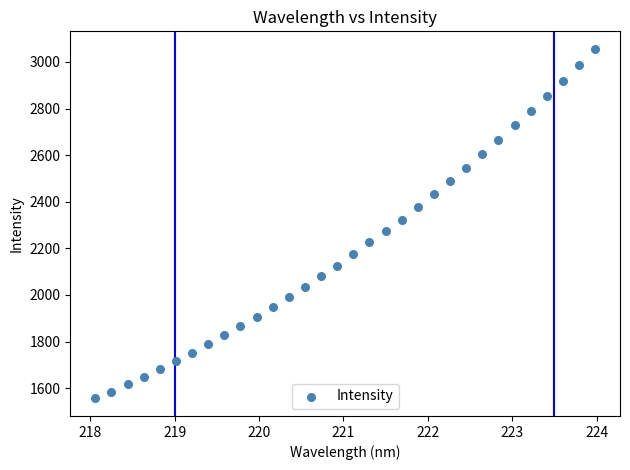

What is the range of X values (max minus min)?

5.9